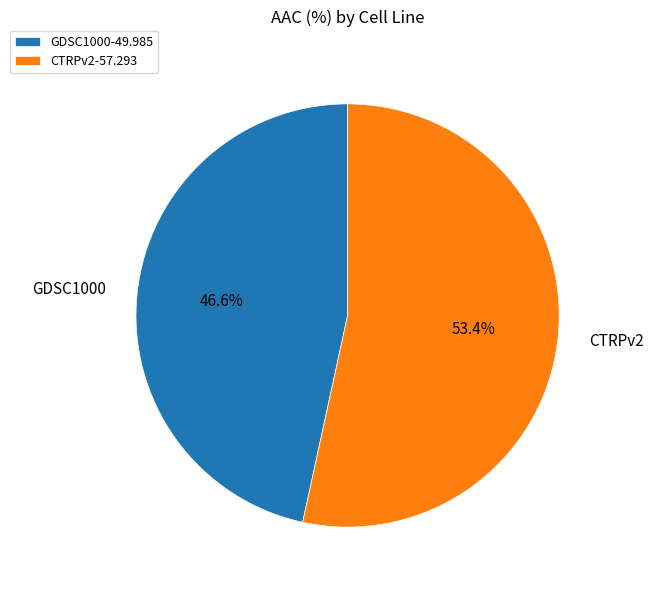

How many segments does this pie chart have?

2